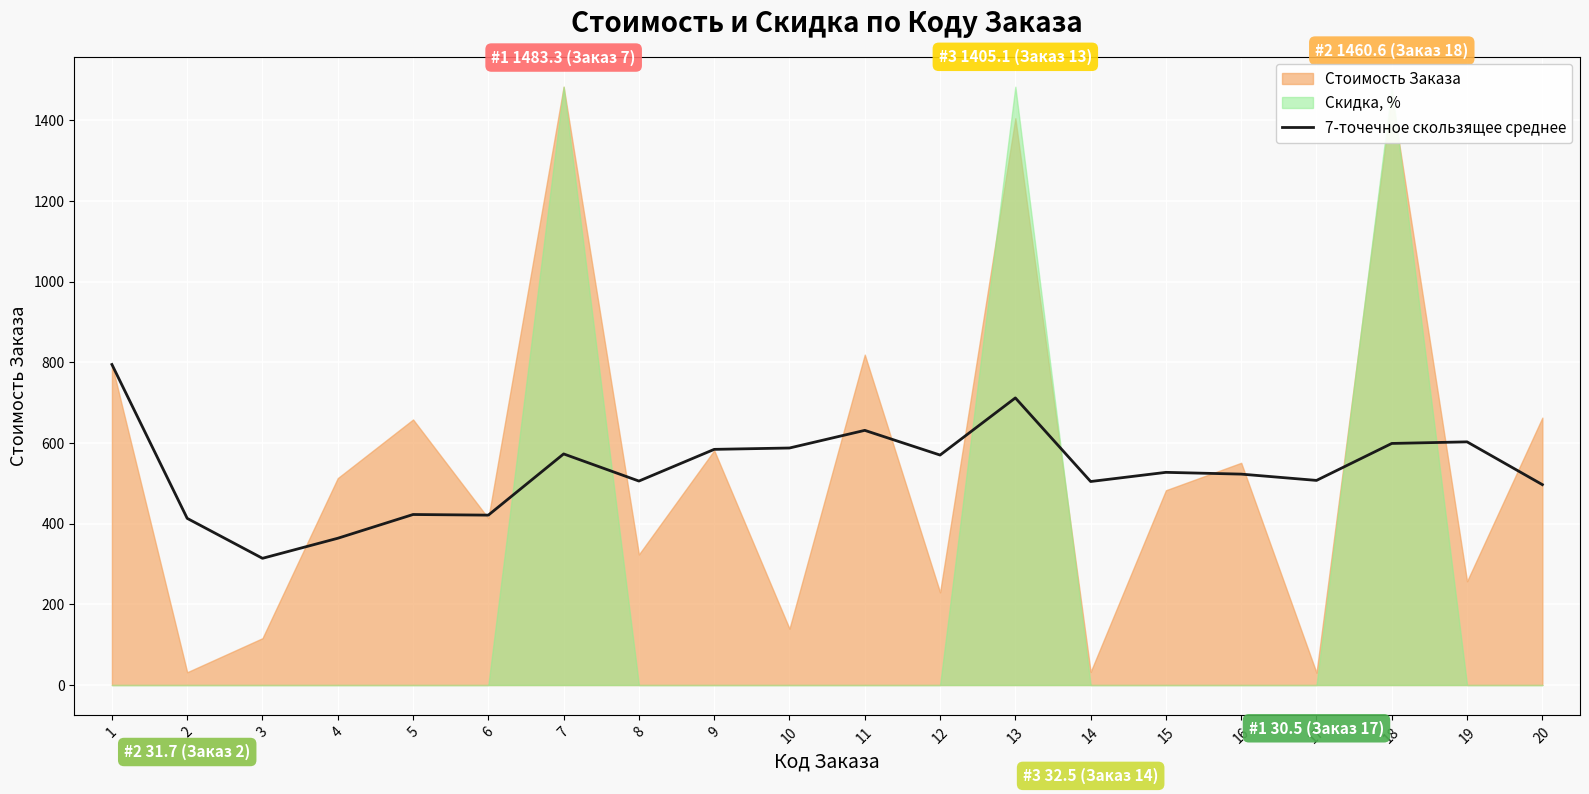

The value of 7-точечное скользящее среднее at 5 is 613.7. True or false?

False